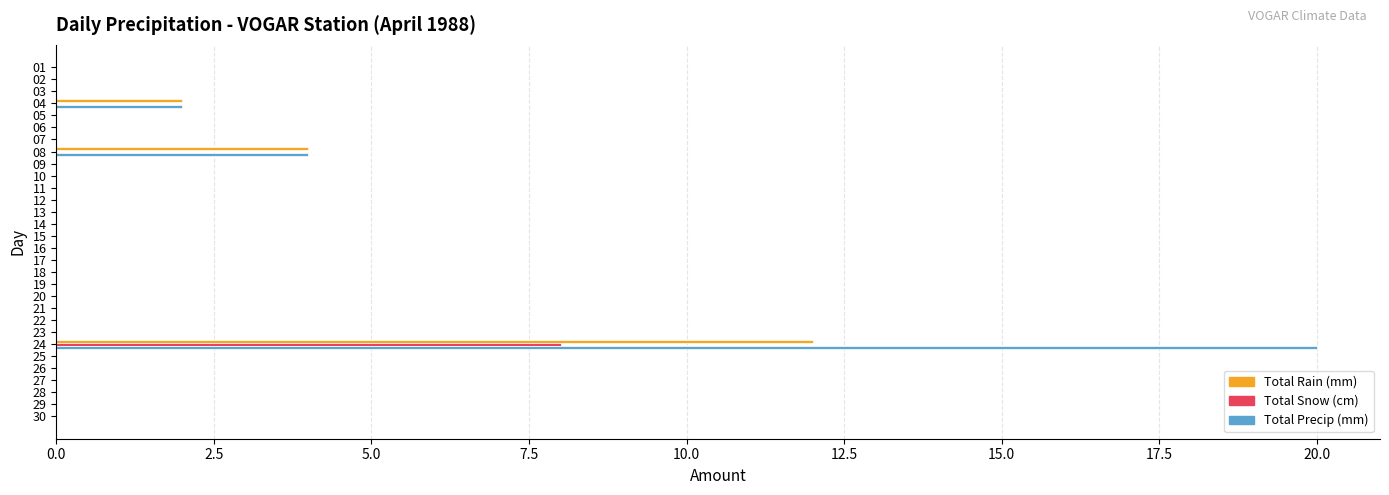

What are all the series names shown in the legend?

Total Rain (mm), Total Snow (cm), Total Precip (mm)